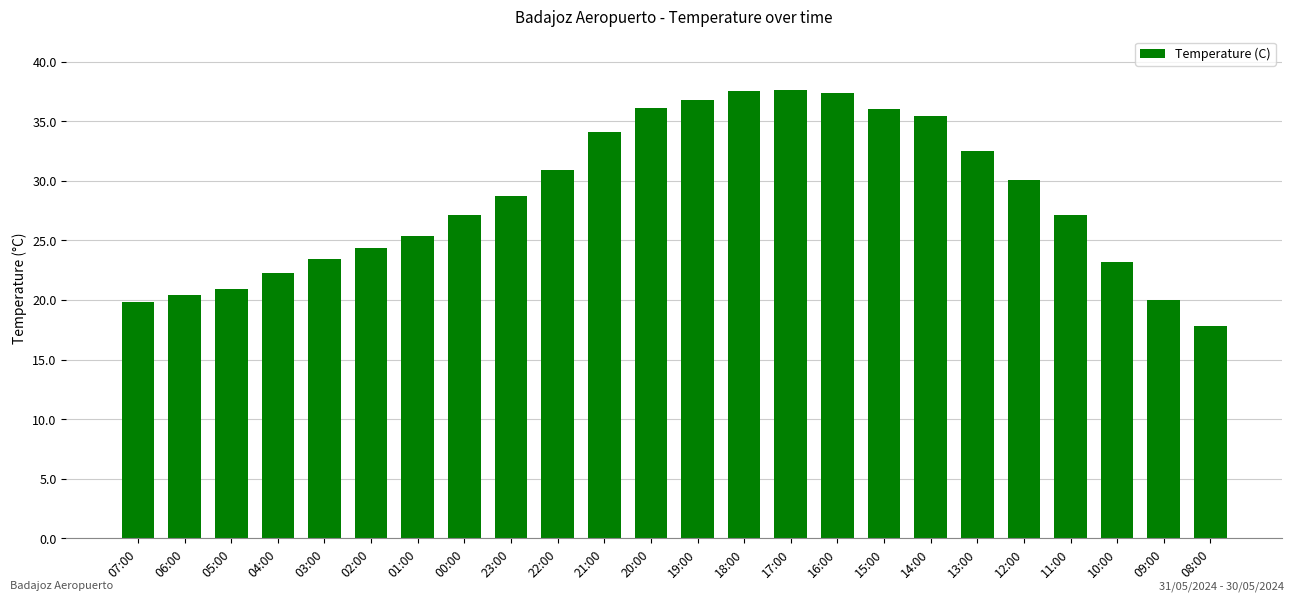

At which label does the data first exceed 28?

23:00